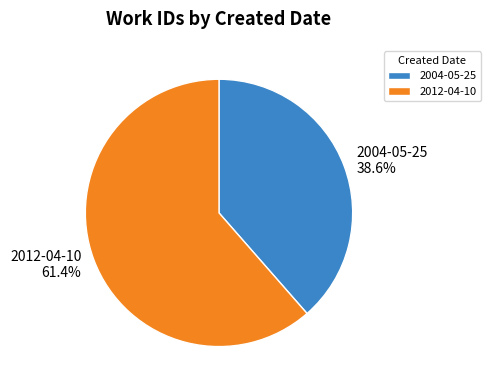

True or false: 2004-05-25 accounts for 30% of the total.

False